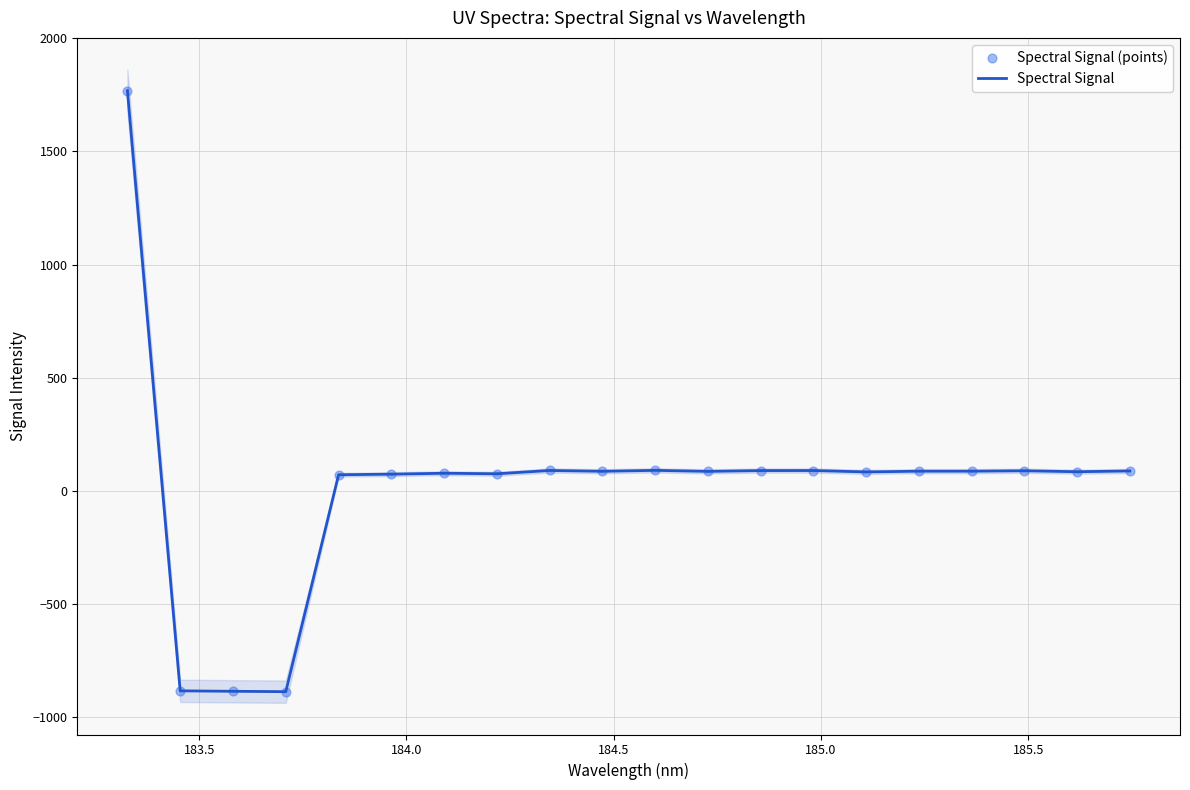

Which series reaches the minimum Y coordinate?

Spectral Signal